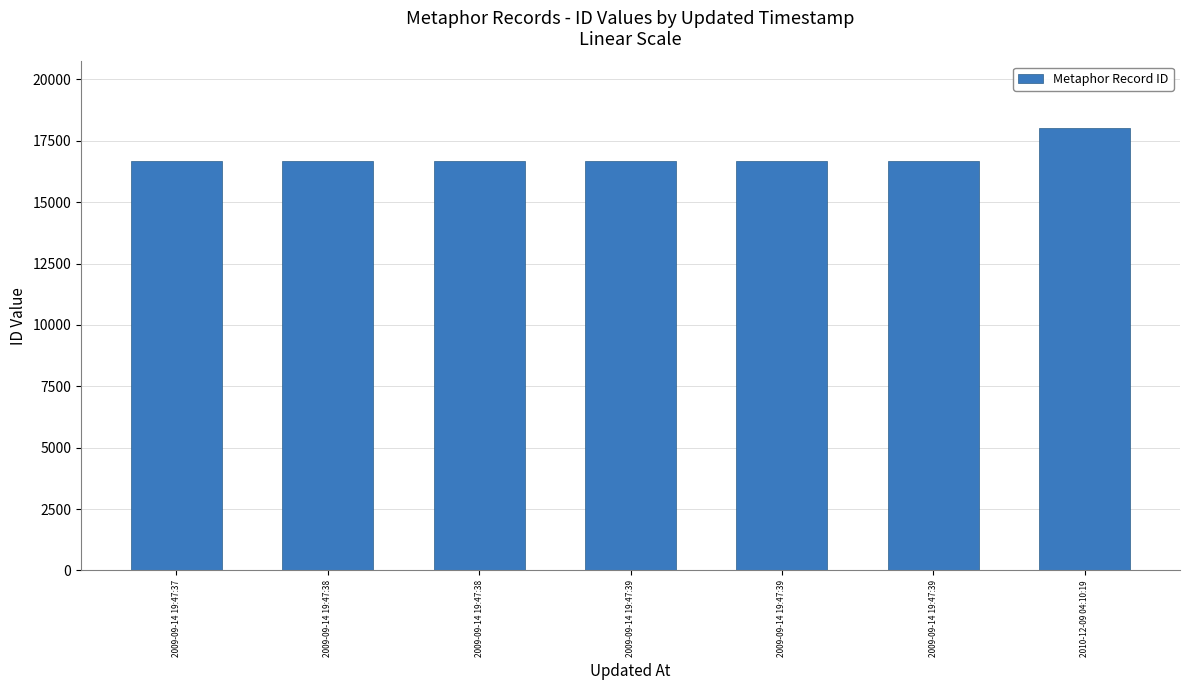

The value at 2010-12-09 04:10:19 is 11384. True or false?

False